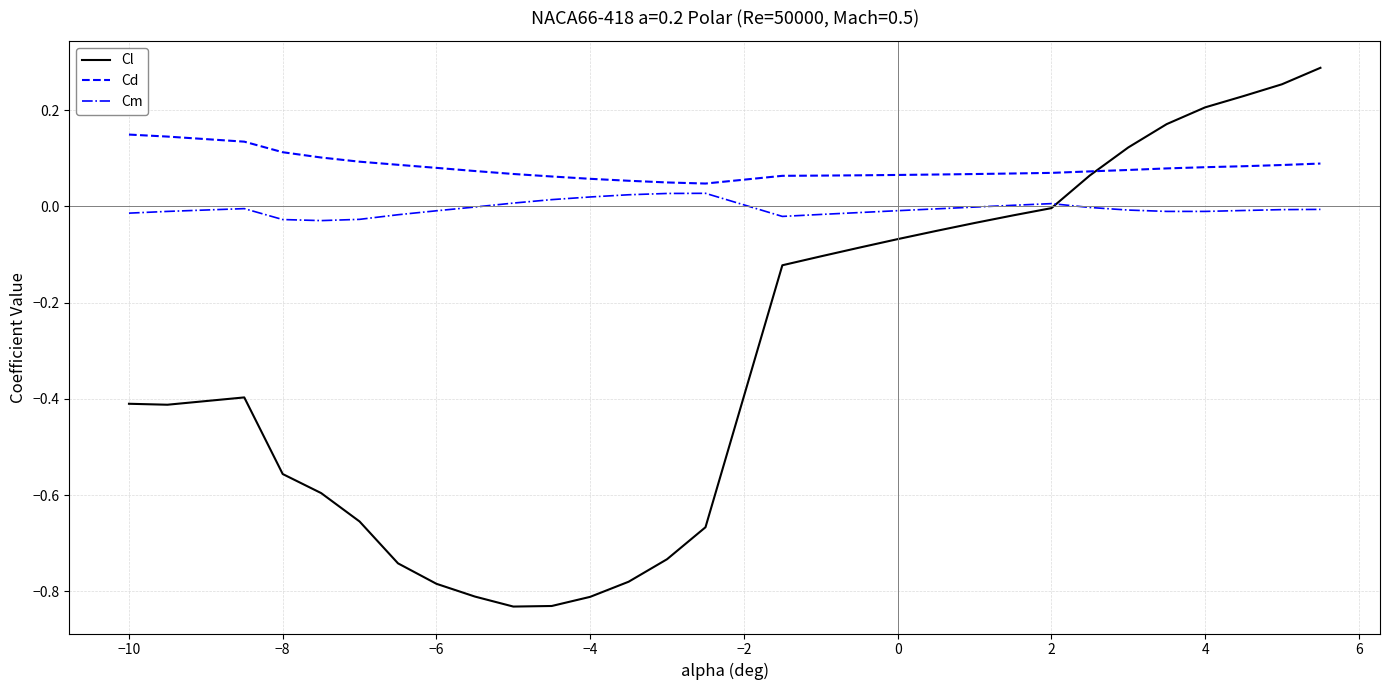

Which series has the largest range (max minus min)?

Cl